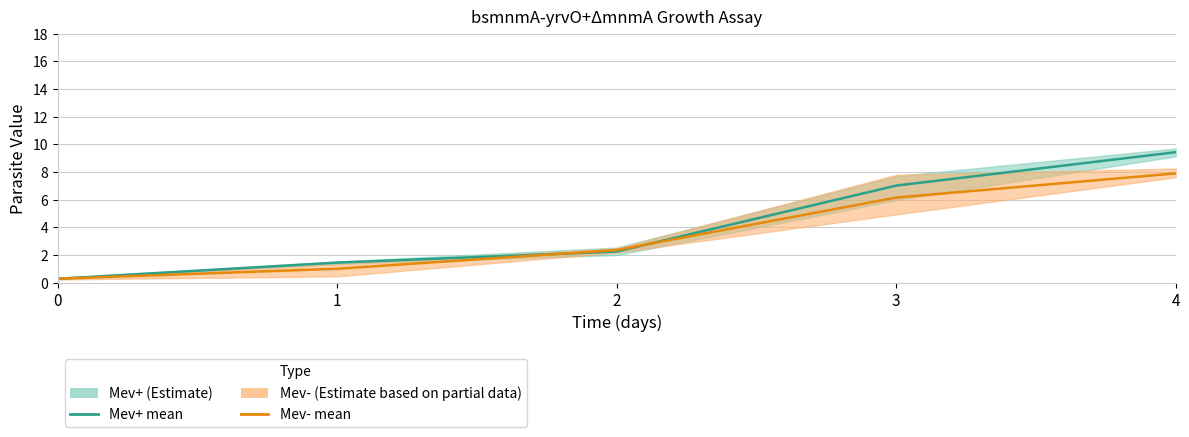

List the labels in order of Mev+ mean value, largest first.

4, 3, 2, 1, 0